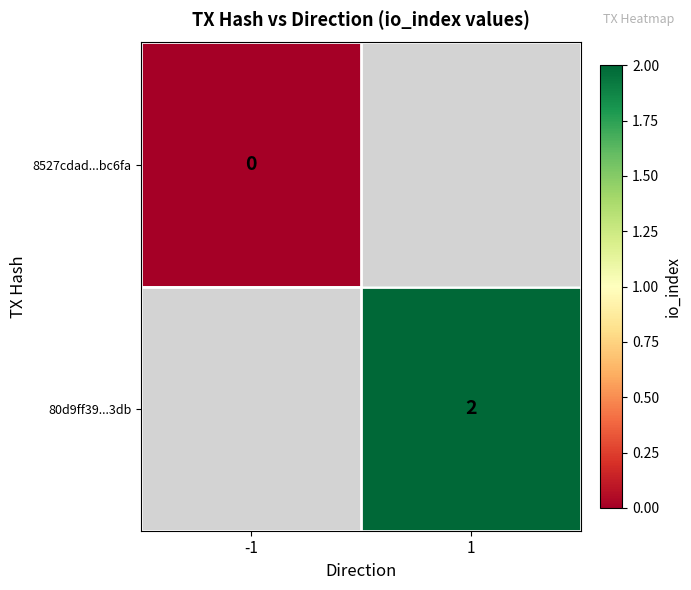

Between -1 and 1, which is larger?

1